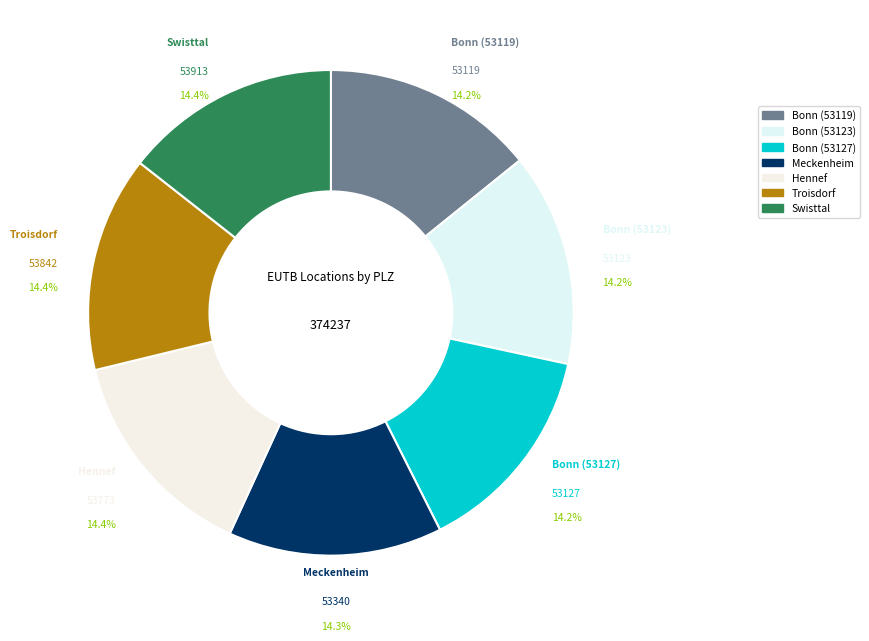

How many slices are in this pie chart?

7